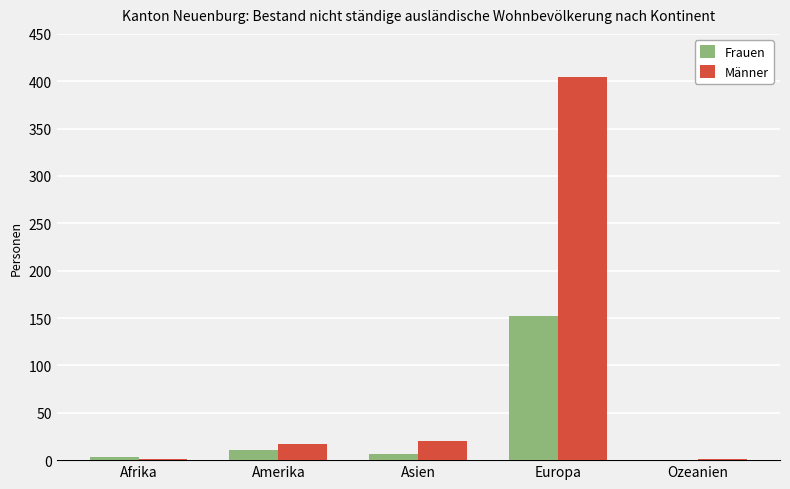

Which series has the largest range (max minus min)?

Männer